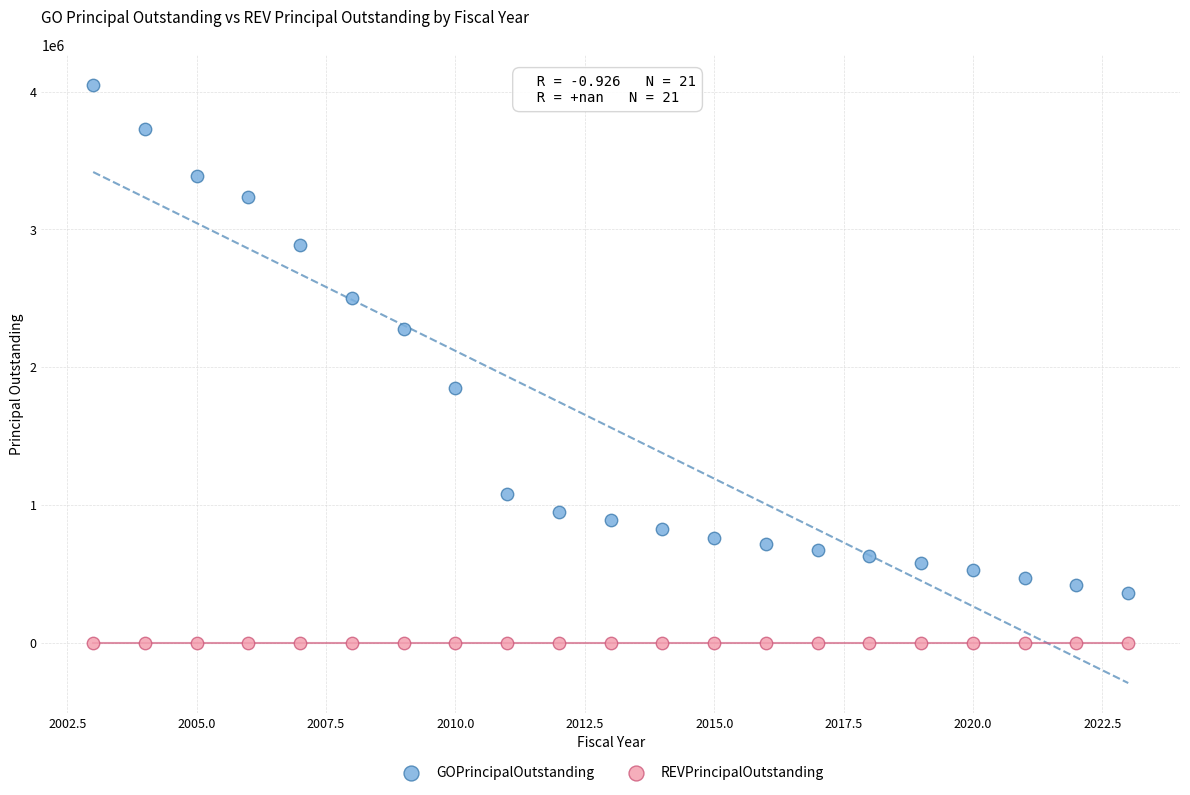

What are all the series names shown in the legend?

GOPrincipalOutstanding, REVPrincipalOutstanding